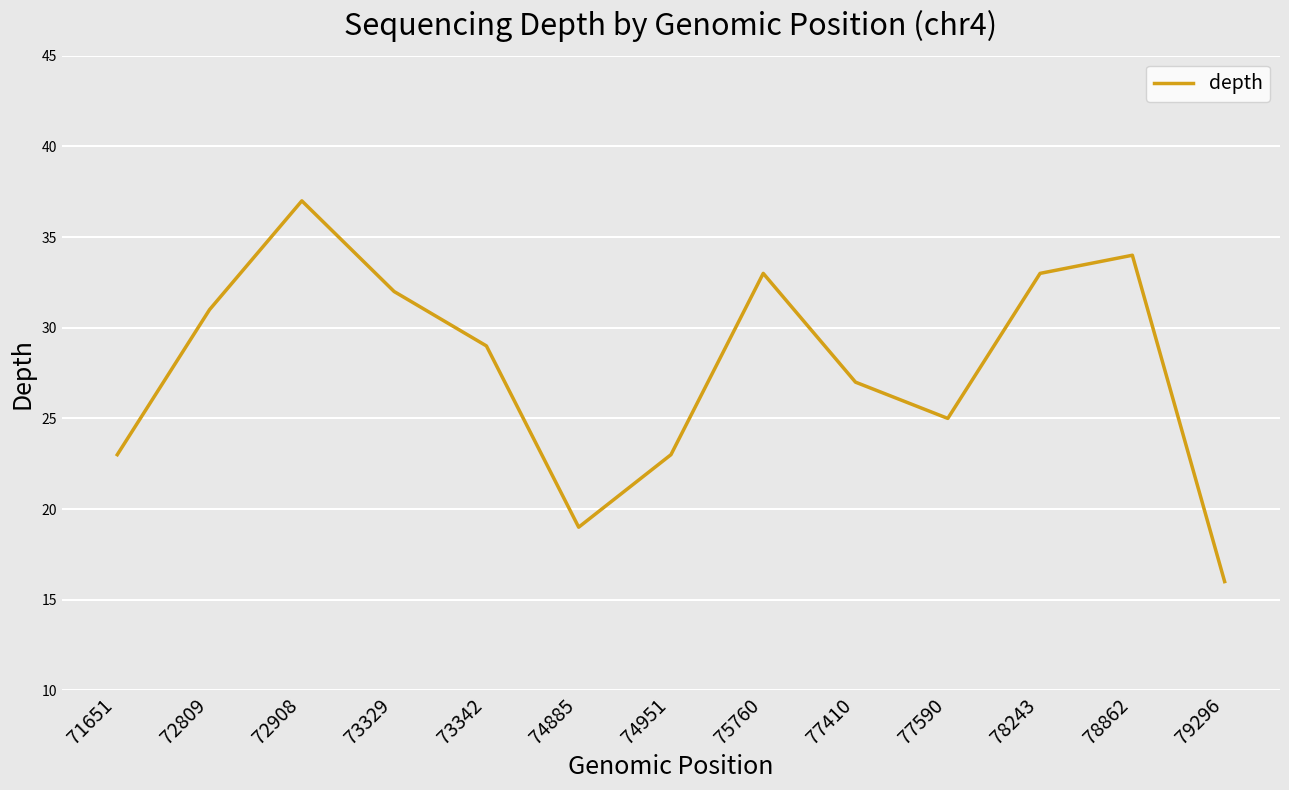

Which category has the lowest value across all series?

79296